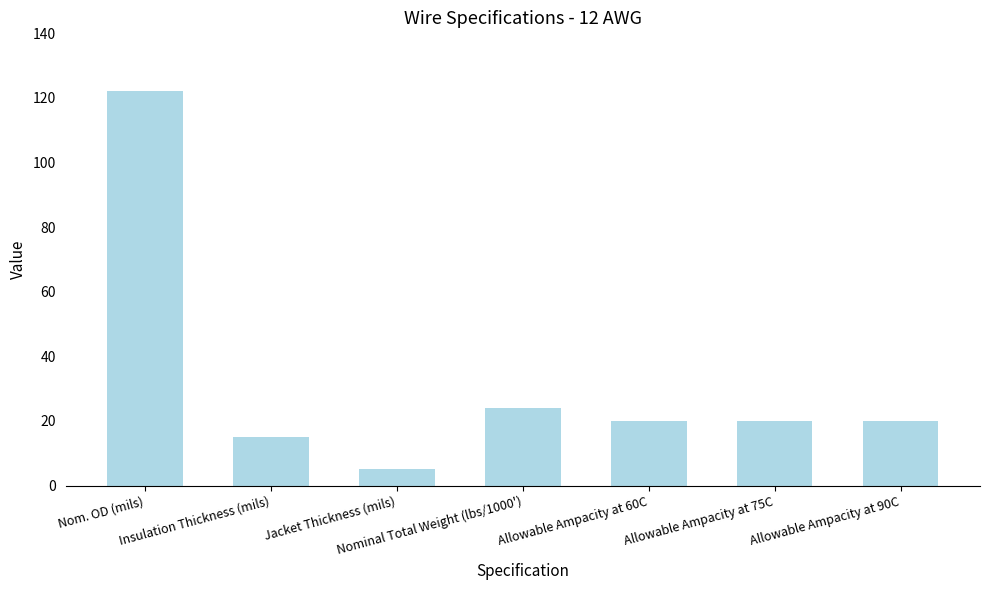

Between Allowable Ampacity at 60C and Nominal Total Weight (lbs/1000'), which is larger?

Nominal Total Weight (lbs/1000')